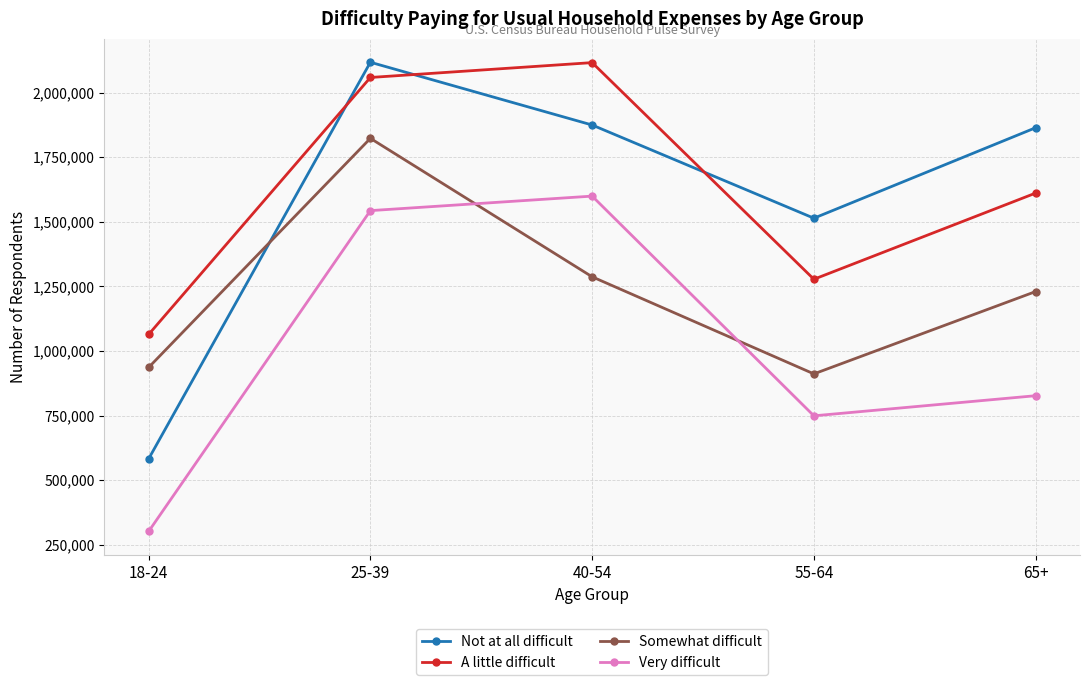

What is the value of the Very difficult point at the 5th from the left?

826768